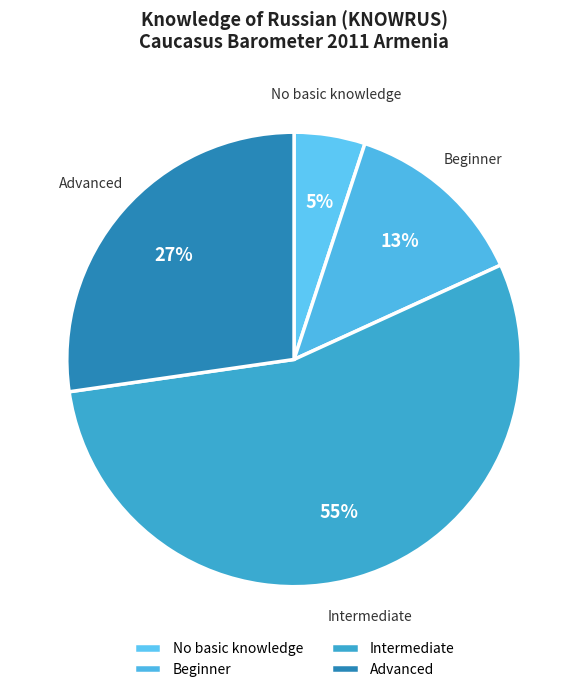

Does Intermediate account for over 50% of the chart?

Yes